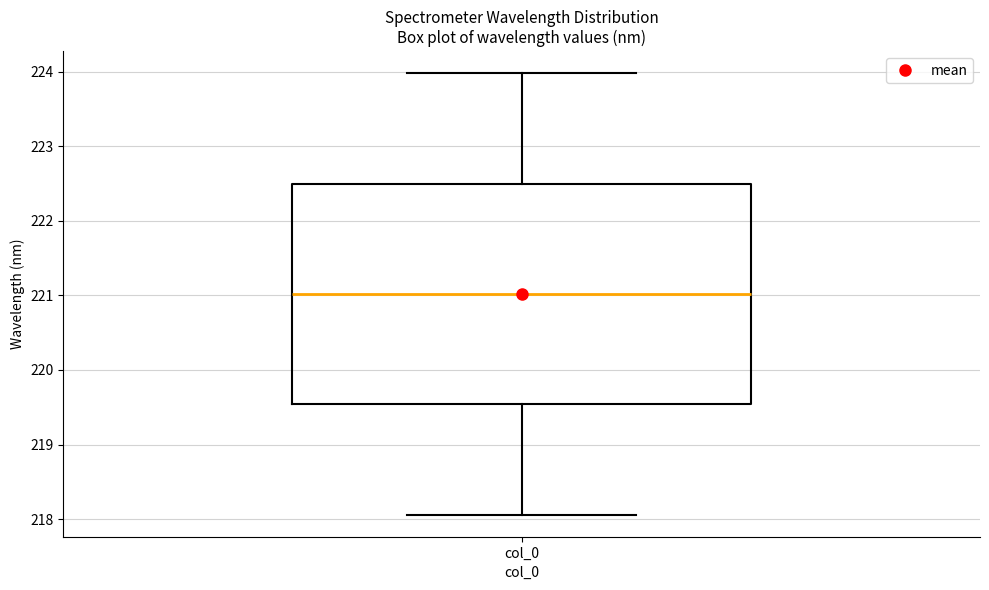

Transcribe this box plot: give where the median line is, the range the box spans, and where the two whiskers end, as read against the y-axis. The values are not printed on the chart, so give them approximately, as read against the axis.

median 221.0, box 219.5 to 222.5, whiskers 218.1 to 224.0